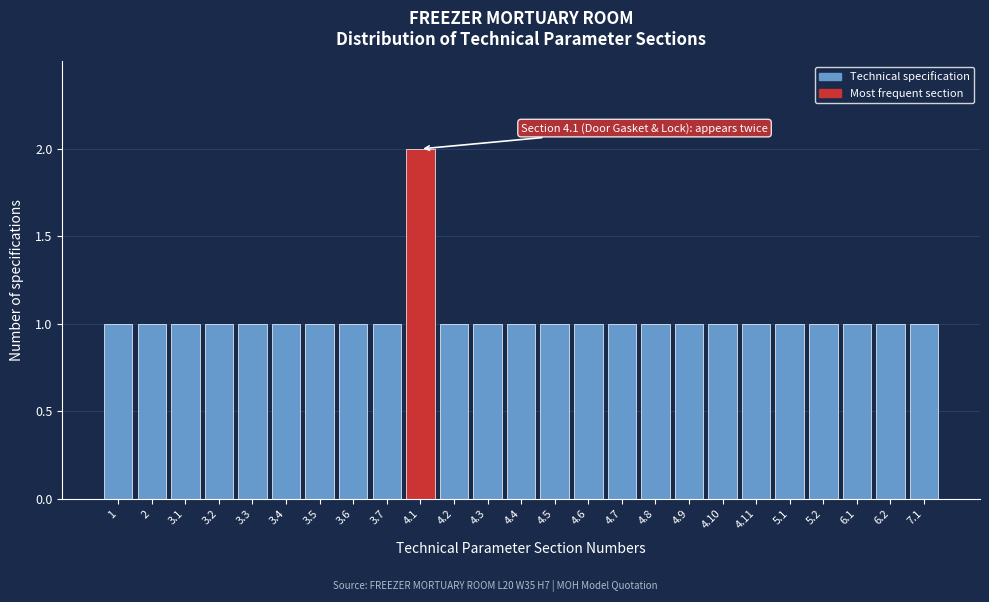

Reading left to right, list all the values displayed in this chart.

1	1	1	1	1	1	1	1	1	2	1	1	1	1	1	1	1	1	1	1	1	1	1	1	1